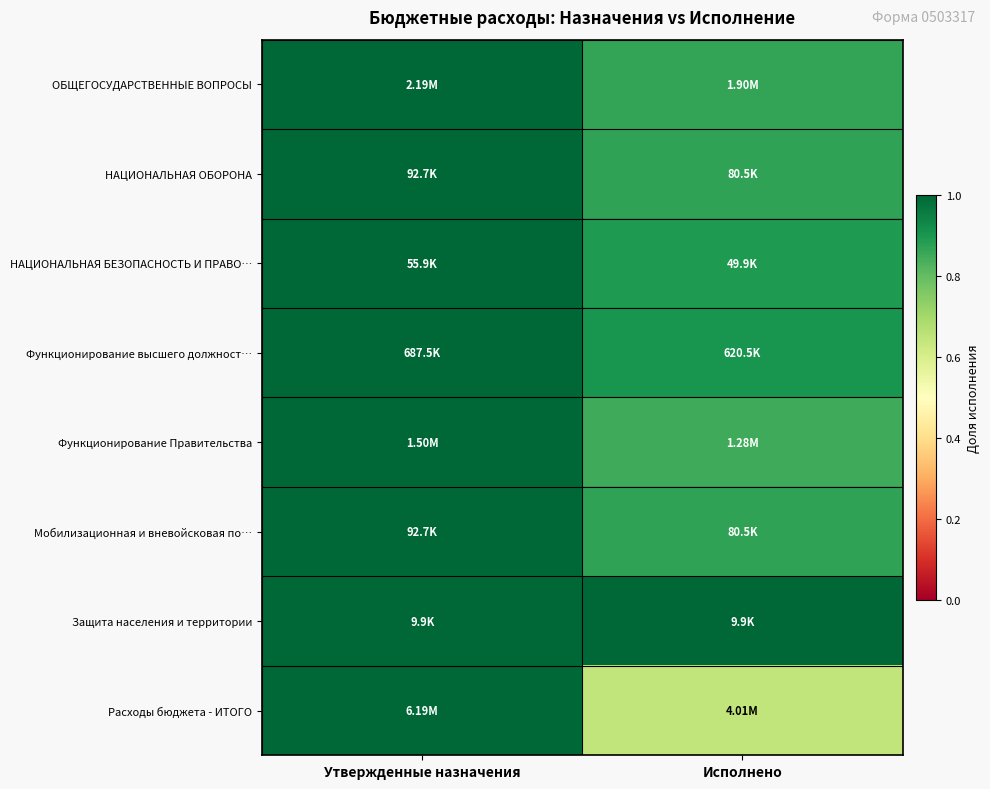

How many distinct data groups are displayed?

8